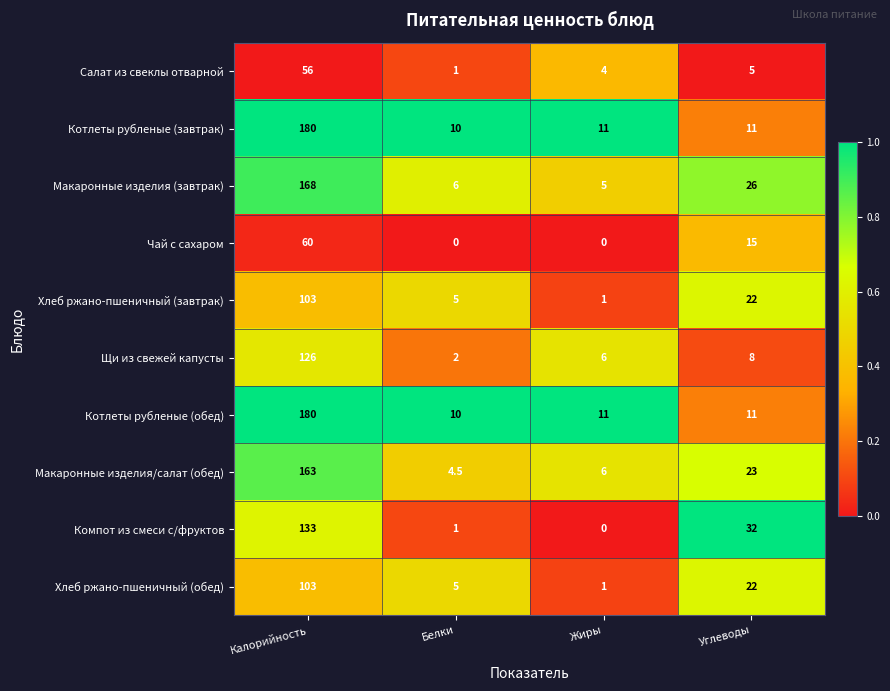

Is the value of Макаронные изделия (завтрак) at Калорийность greater than the value of Макаронные изделия/салат (обед) at Белки?

Yes